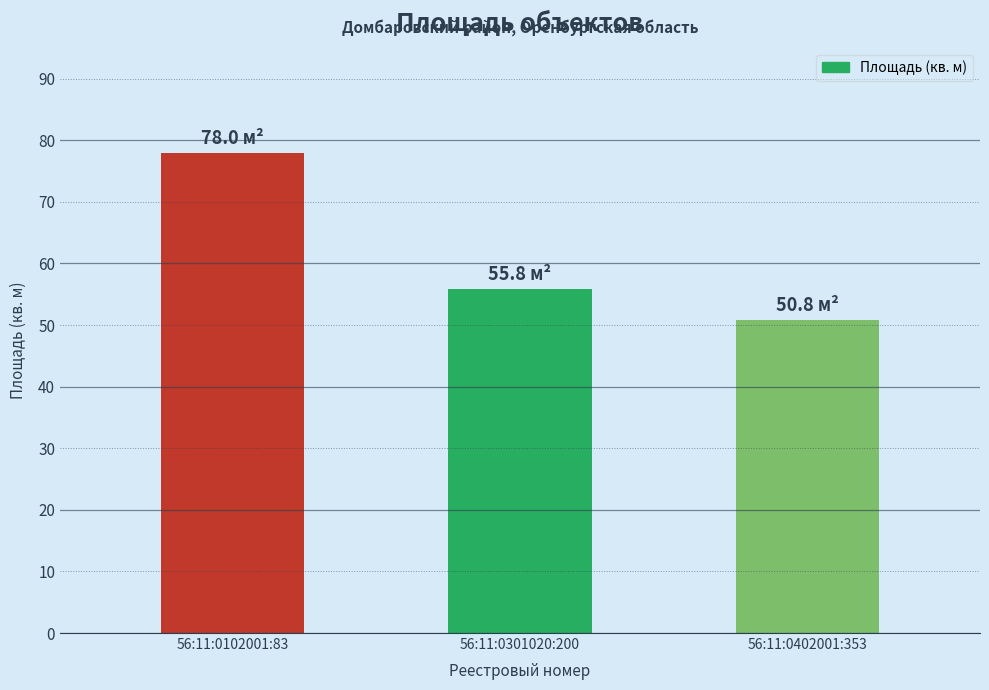

Are the bars grouped side by side (vs. stacked)?

No